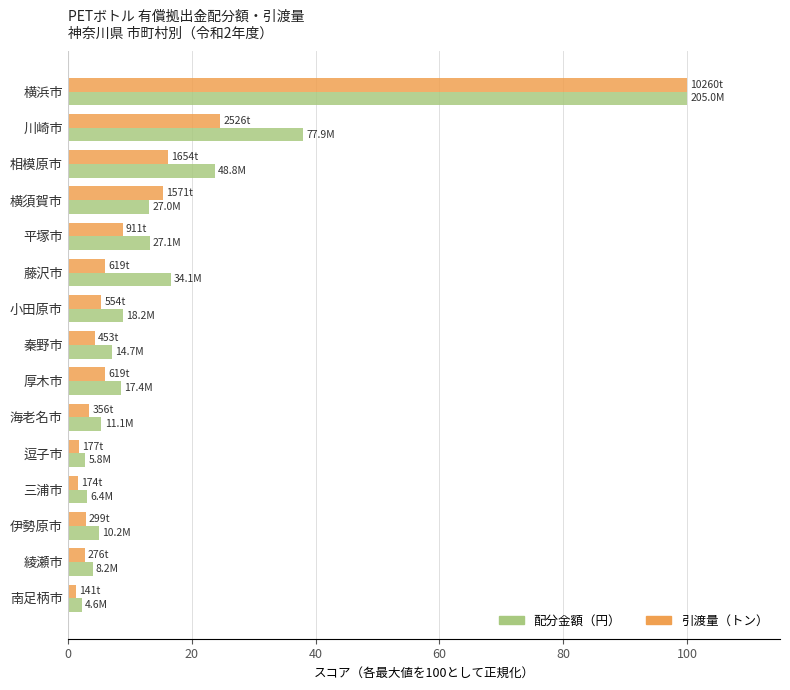

What is the spread (max minus min) of values at 海老名市?

2.0